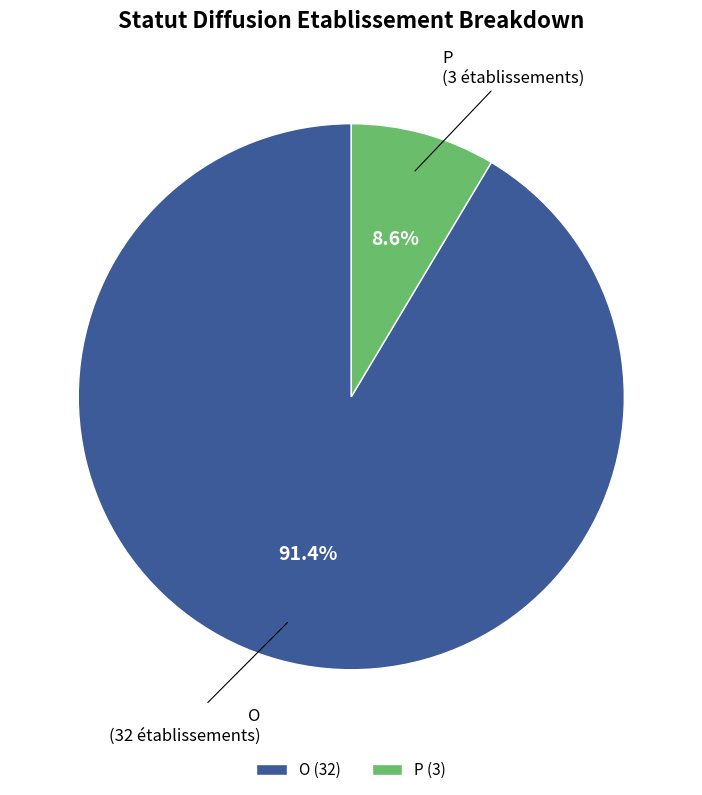

How much of the chart is everything except P?

91.4%